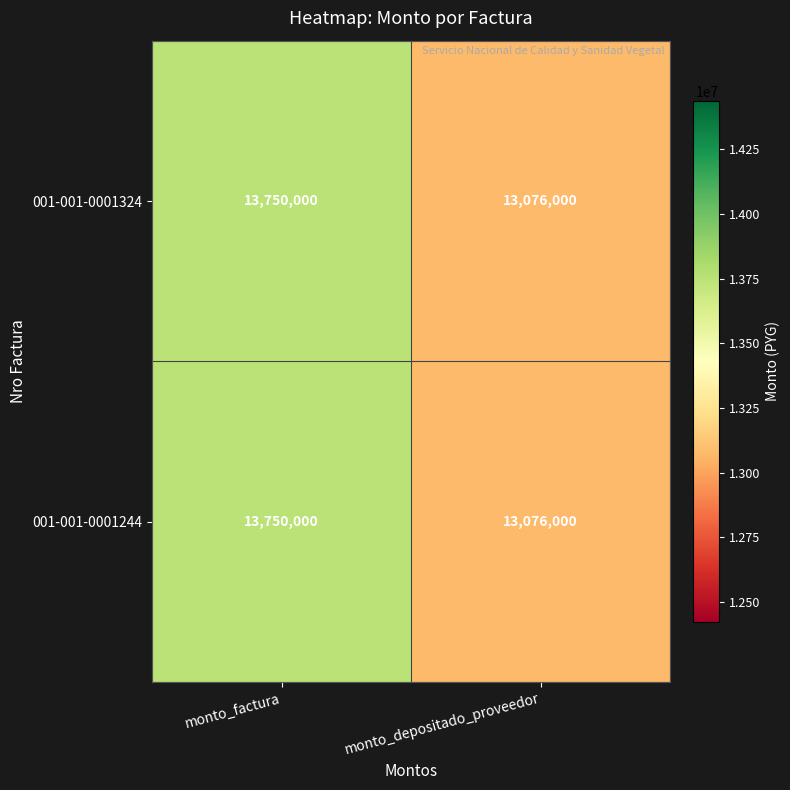

Reading right to left, extract all data points from this chart.

001-001-0001324: 13076000	13750000
001-001-0001244: 13076000	13750000